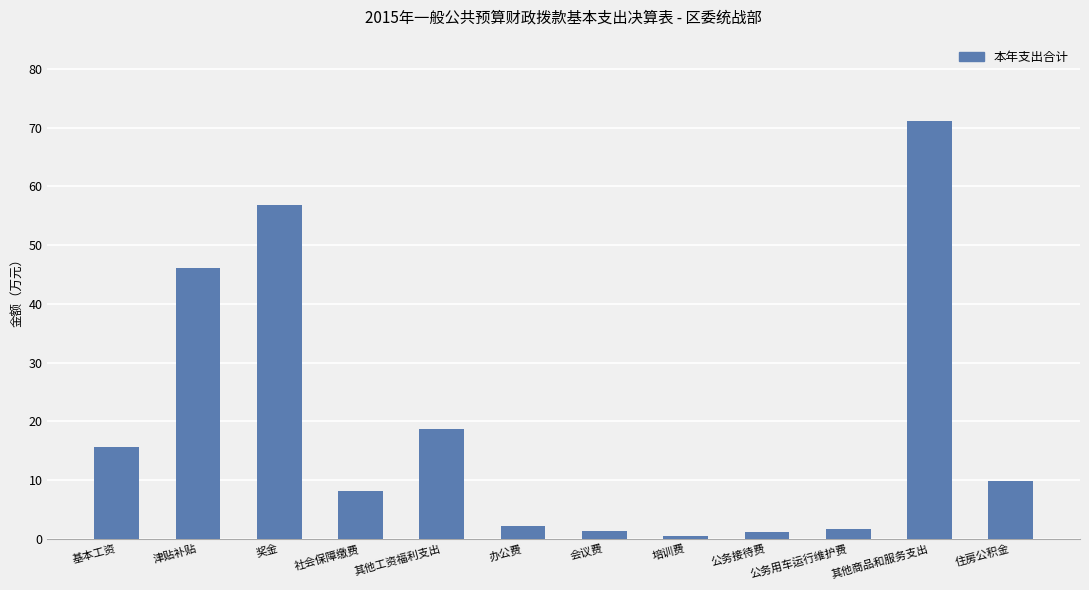

True or false: the data shows 31.4 at 其他工资福利支出.

False